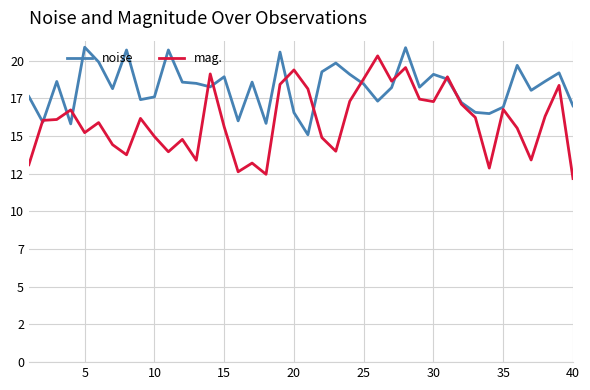

Does the chart display data point markers on the line(s)?

No